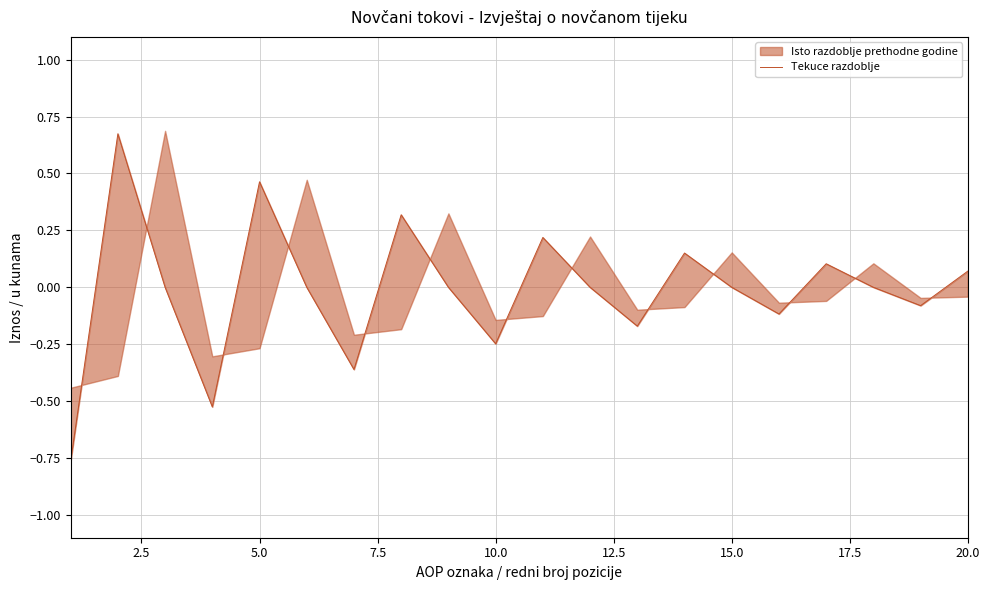

What is the label of the 18th point from the right?

5.0